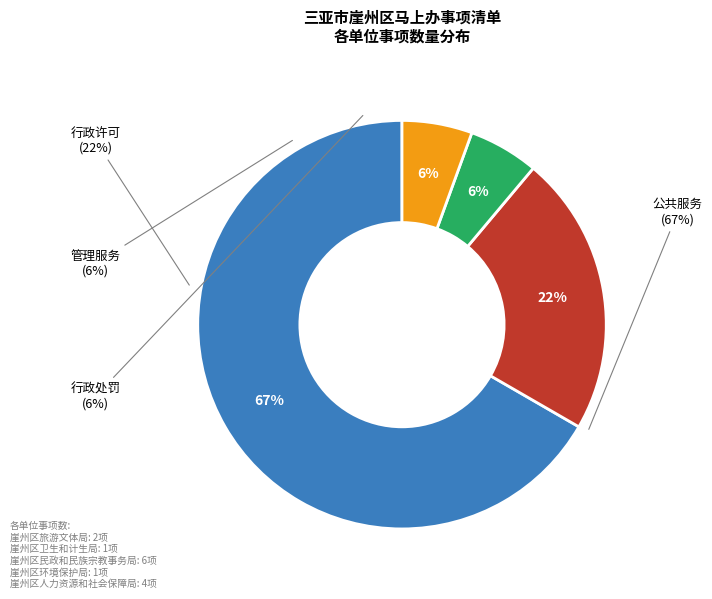

What is the change in value from 崖州区卫生和计生局 to 崖州区民政和民族宗教事务局?

+5